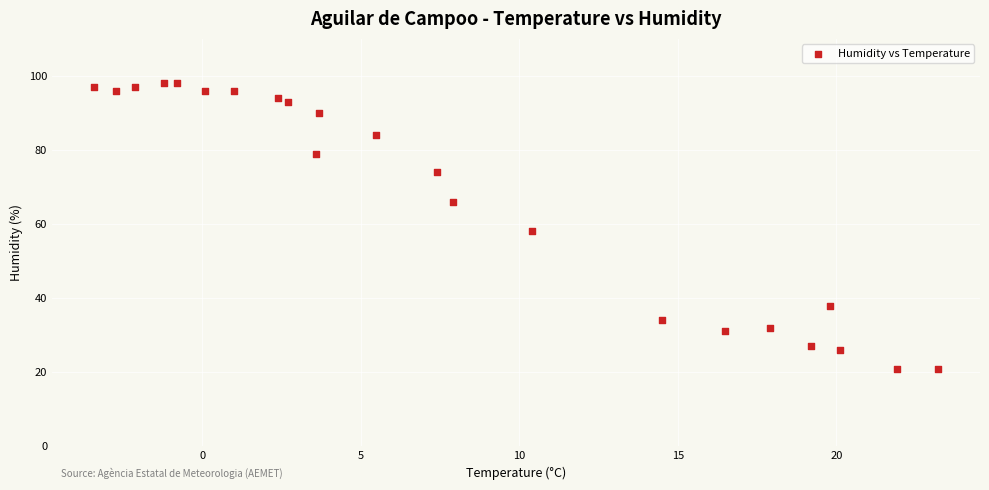

What is the range of Y values (max minus min)?

77